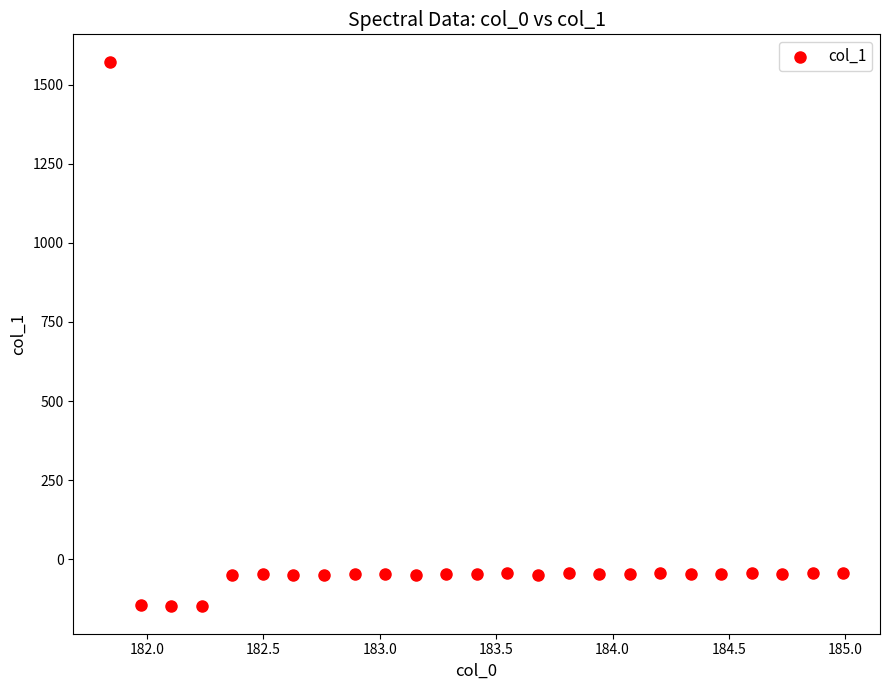

What is the range of Y values (max minus min)?

1723.6